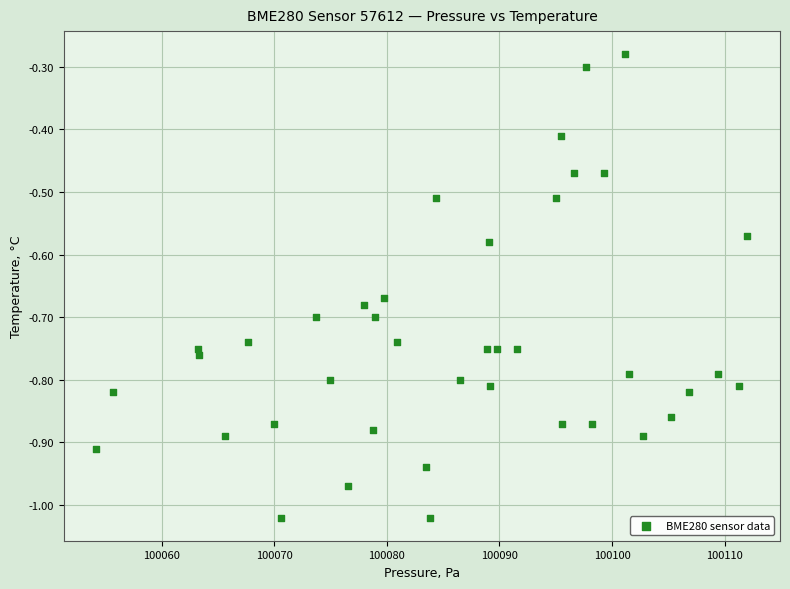

What is the range of Y values (max minus min)?

0.7